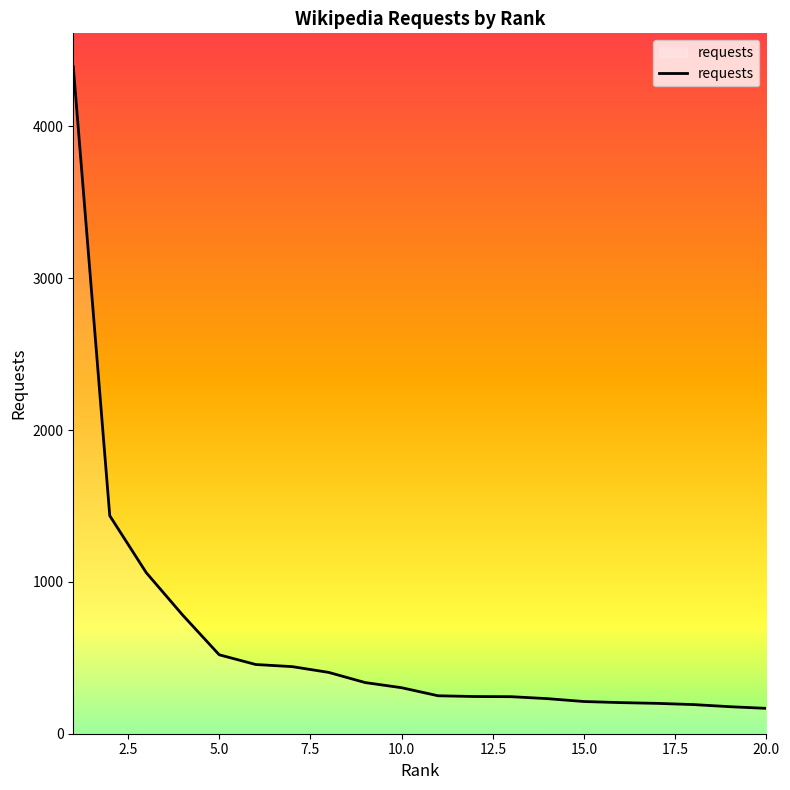

What is the maximum value shown in the chart?

4394